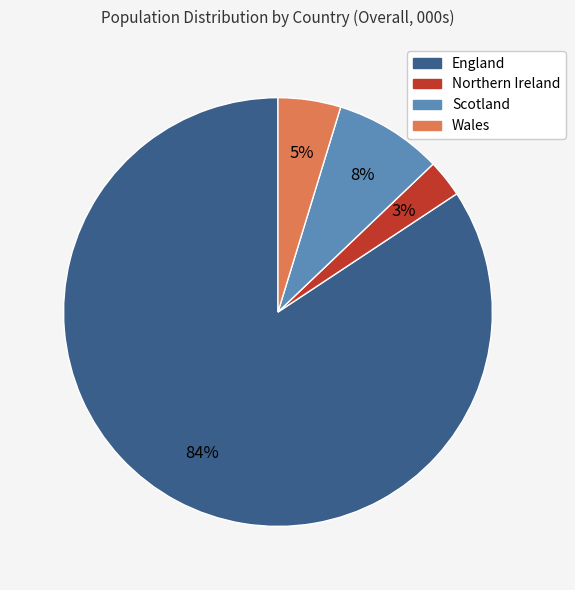

To the nearest percent, what is the difference between the largest and smallest slice percentages?

81%